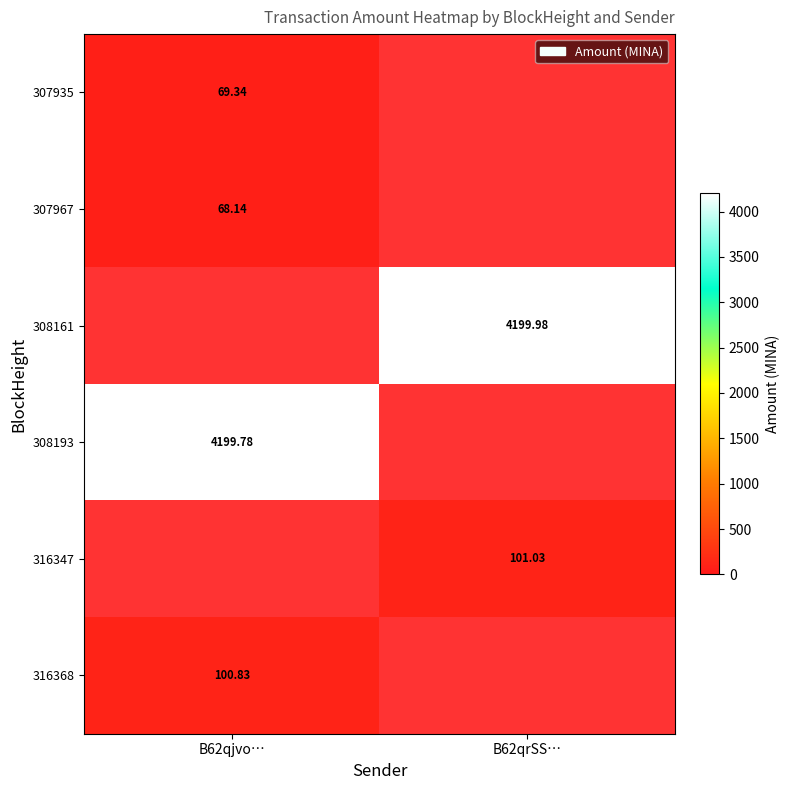

At how many categories does at least one series exceed 276?

2